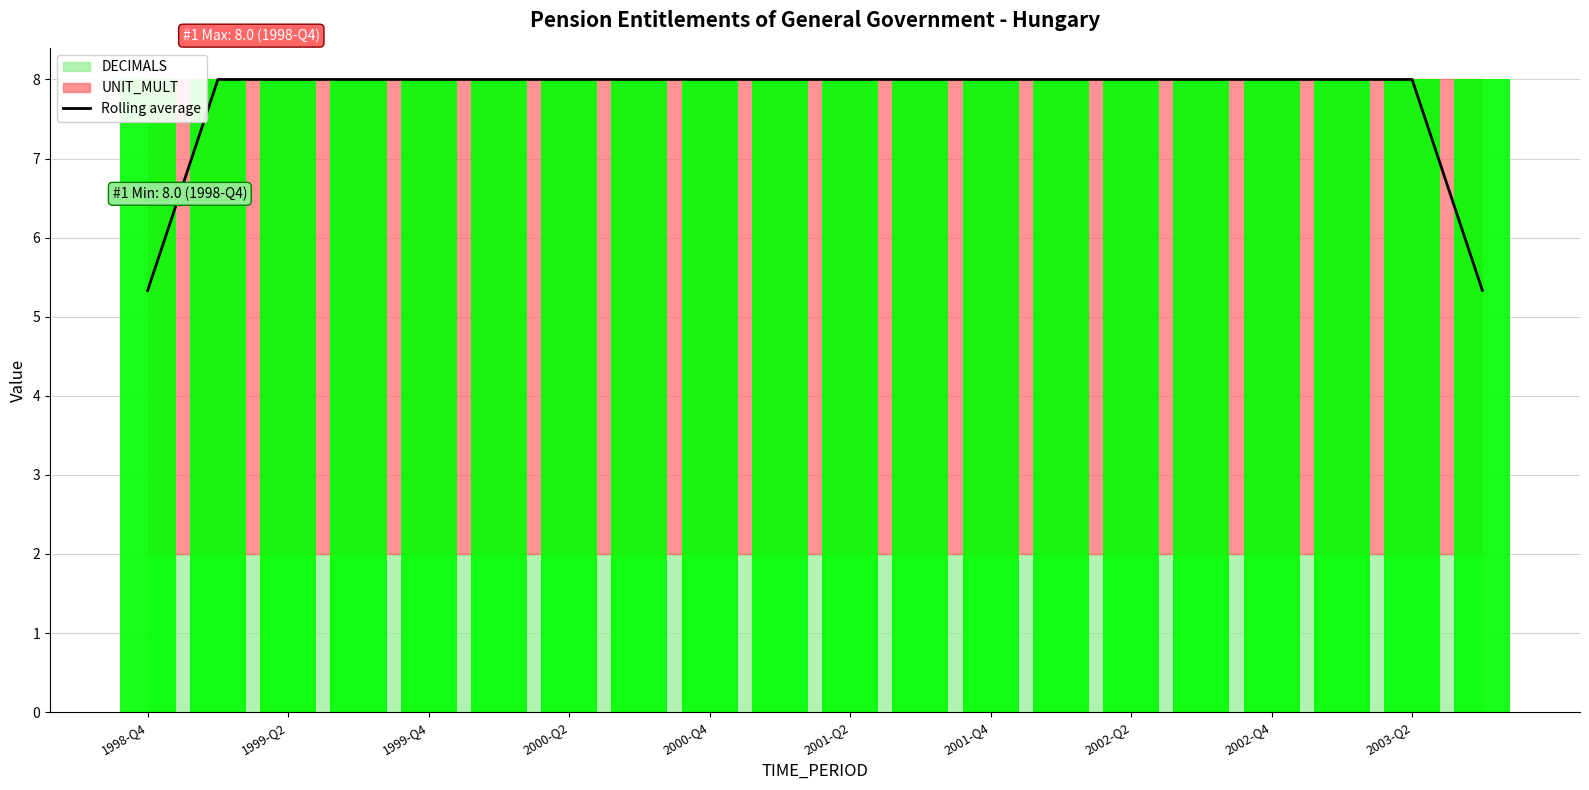

How many data points does each series have?

20